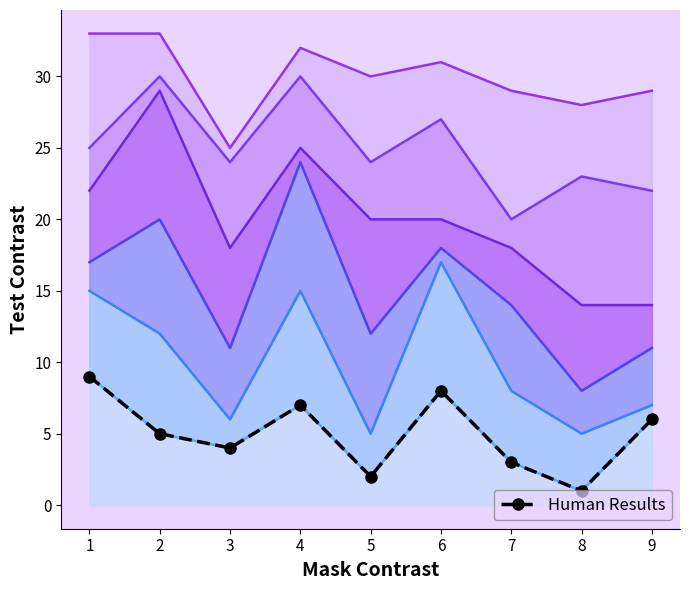

True or false: the data shows 4 at 7.

False